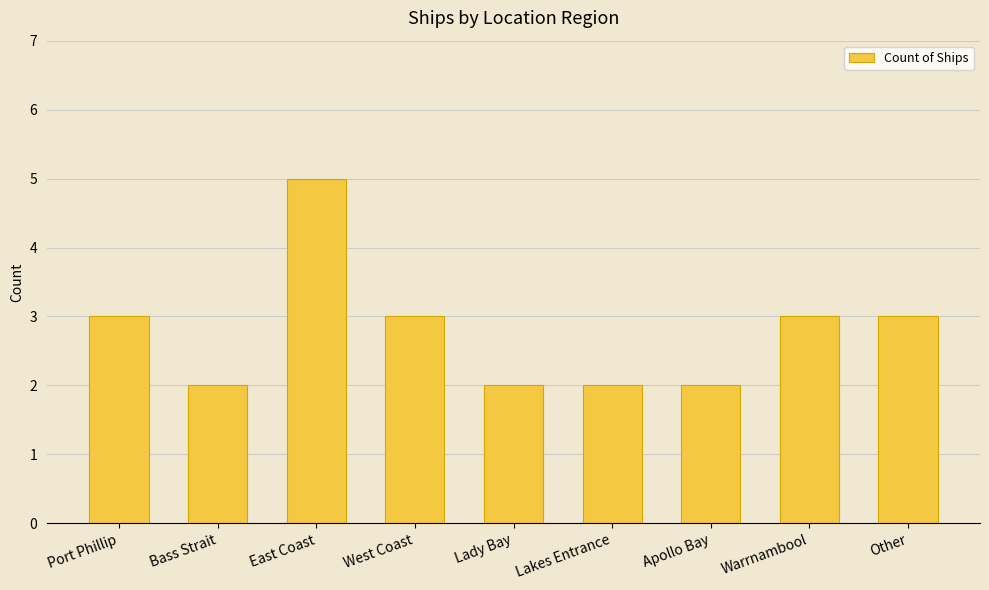

Reading left to right, transcribe all the data shown in this chart.

Port Phillip=3	Bass Strait=2	East Coast=5	West Coast=3	Lady Bay=2	Lakes Entrance=2	Apollo Bay=2	Warrnambool=3	Other=3